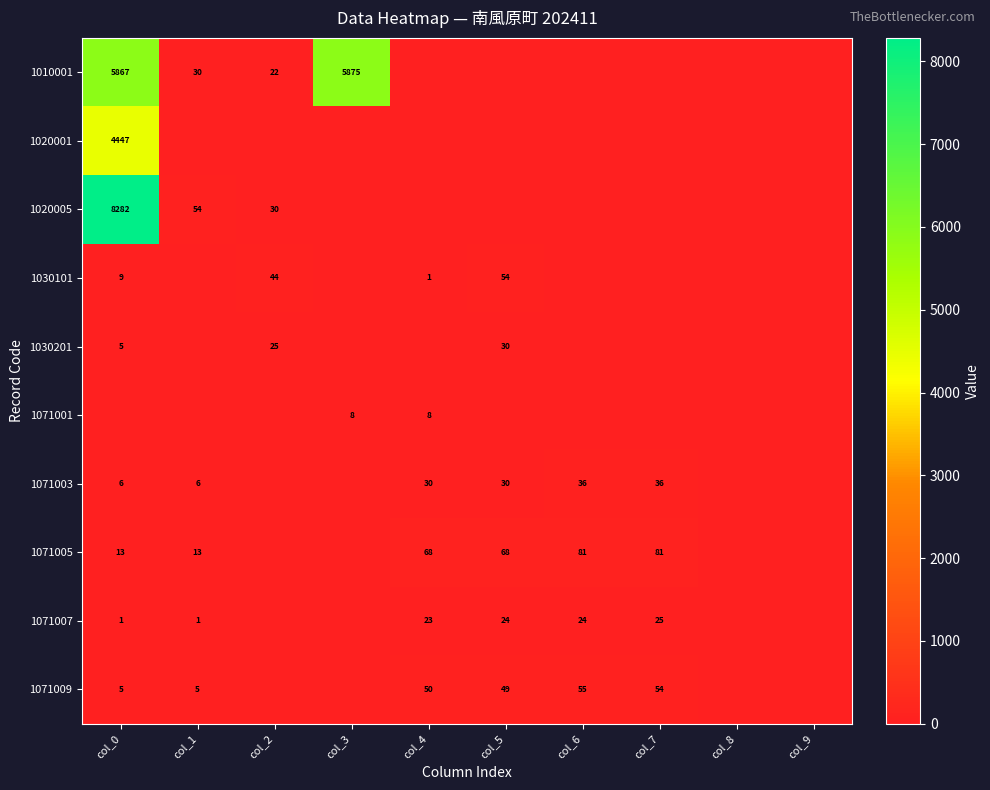

The value of 1071007 at col_6 is 32. True or false?

False